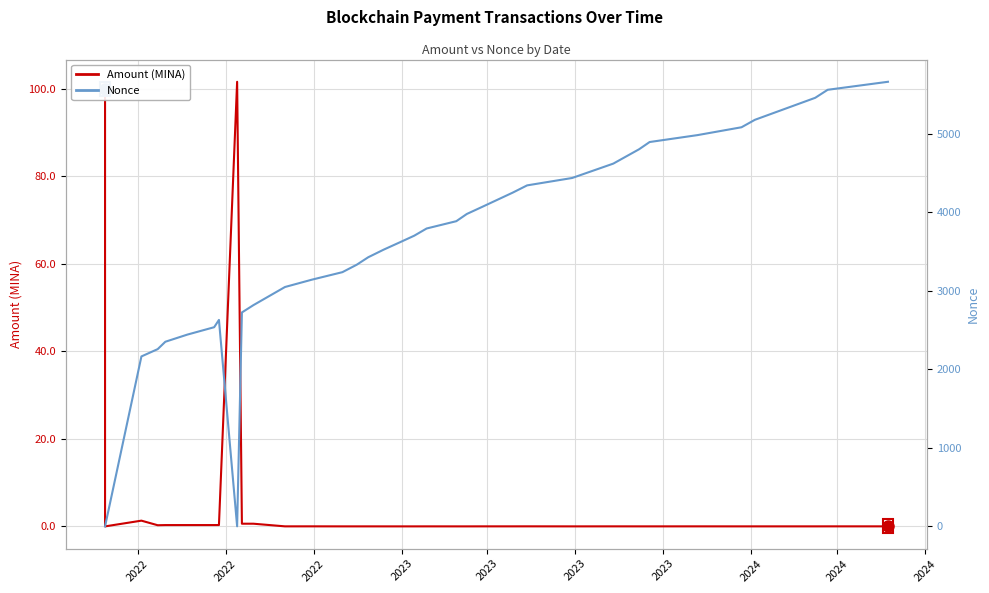

What are all the series names shown in the legend?

Amount (MINA), Nonce